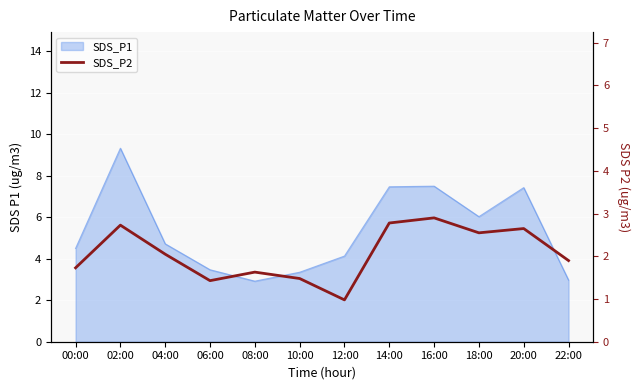

Which has a higher value, 08:00 or 18:00?

18:00